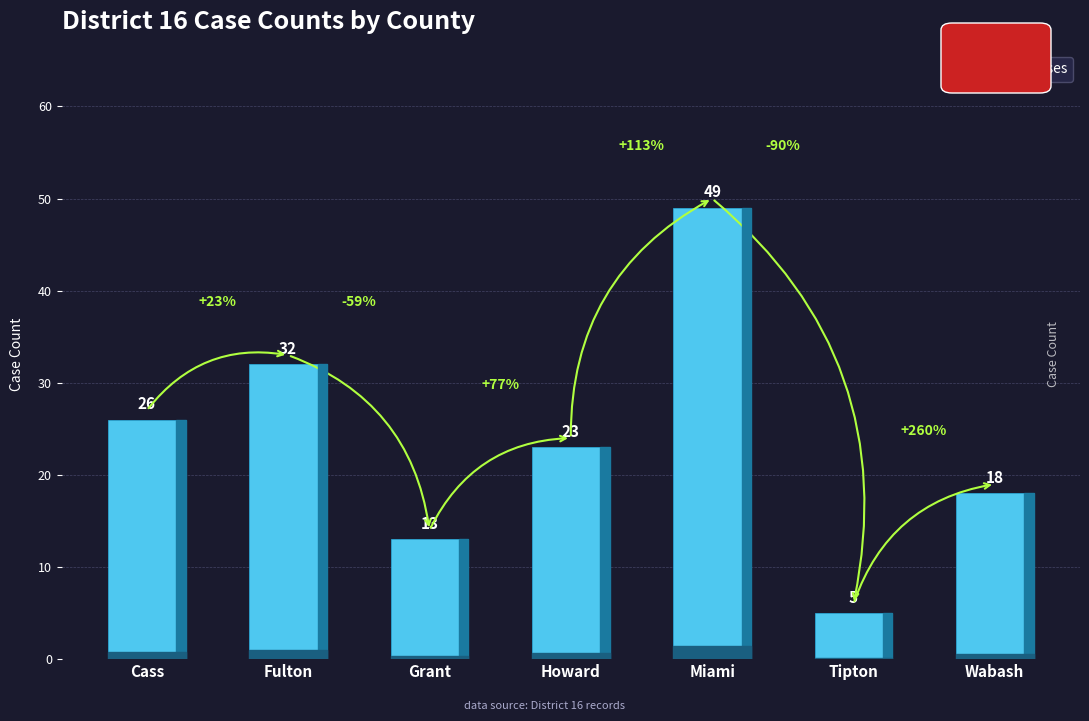

The value at Cass is 14. True or false?

False